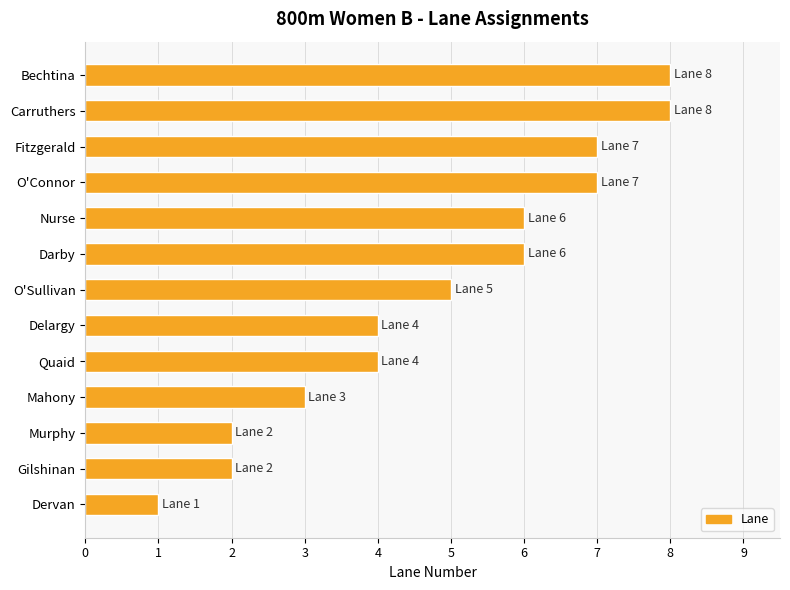

Is it true that the value at Quaid is 4?

True